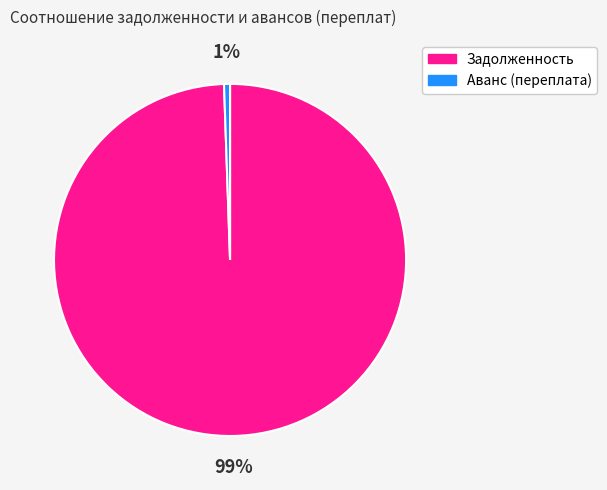

Is there any slice that represents more than half of the pie?

Yes